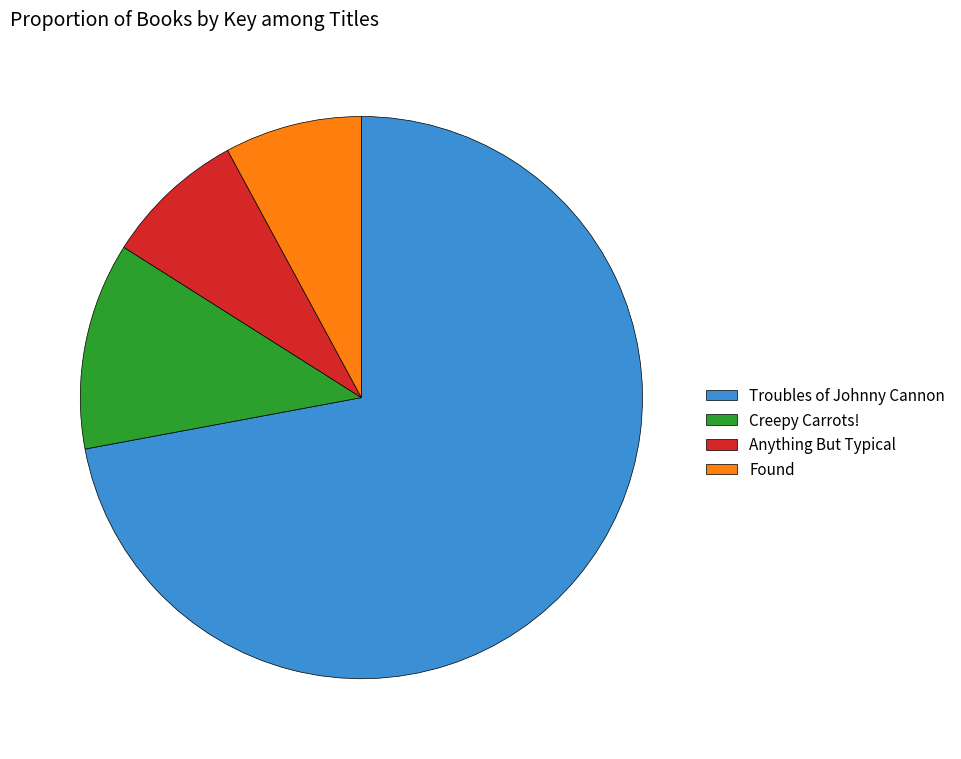

Which category has the biggest portion of the pie?

Troubles of Johnny Cannon